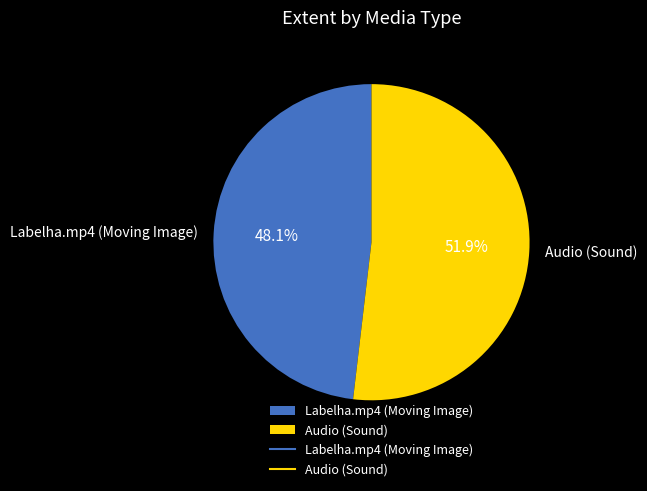

Is Labelha.mp4 (Moving Image) the majority of the pie?

No